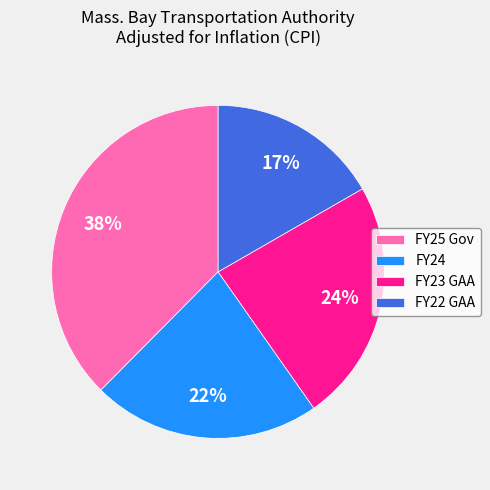

Do FY22 GAA and FY24 together represent more than half of the pie?

No